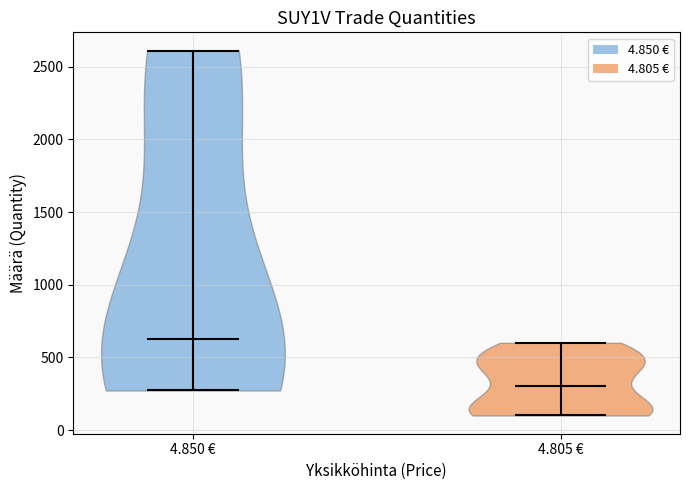

Reading left to right, read every violin against the y-axis: where its median line is, and the lowest and highest points it reaches. The values are not printed on the chart, so give them approximately, as read against the axis.

4.850 €: median line 650, lowest point 250, highest point 2600
4.805 €: median line 300, lowest point 100, highest point 600